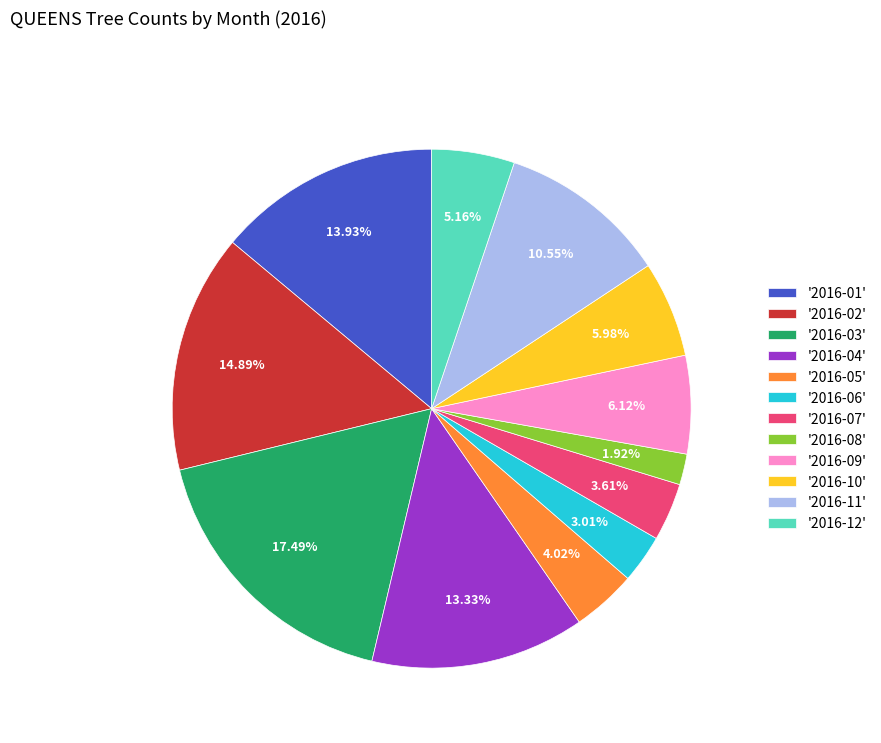

Is there any slice that represents more than half of the pie?

No